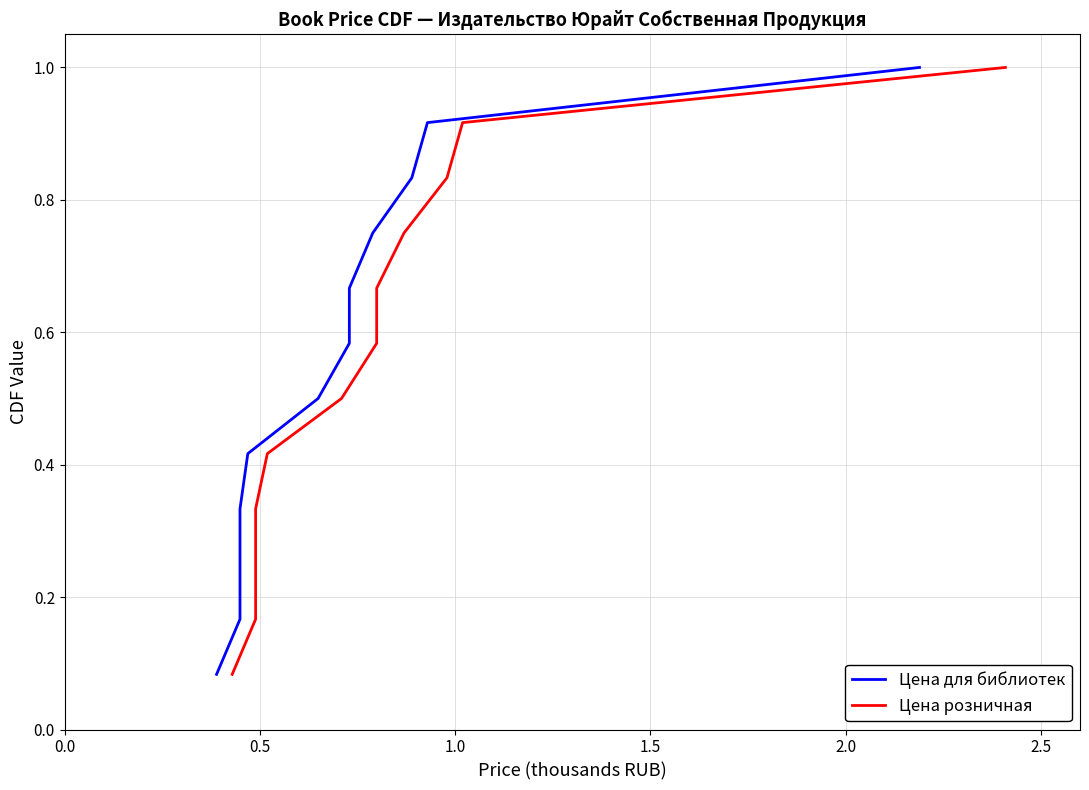

True or false: Цена для библиотек has more than 1 points higher than both neighbors.

False